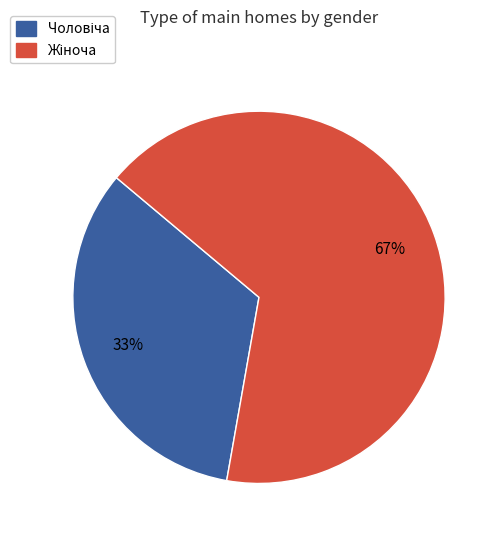

Is there a majority slice in this chart?

Yes